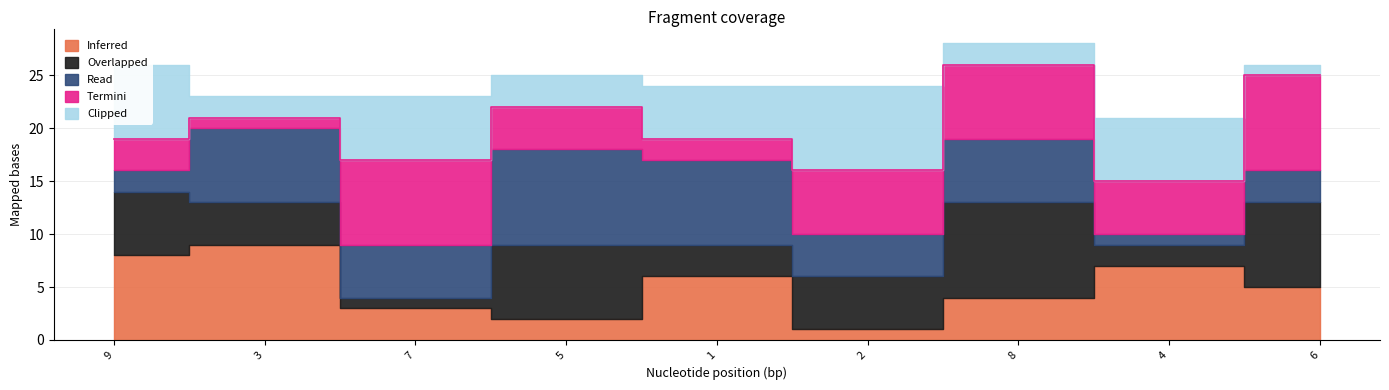

Count the Inferred values in the range 3 to 7.

5